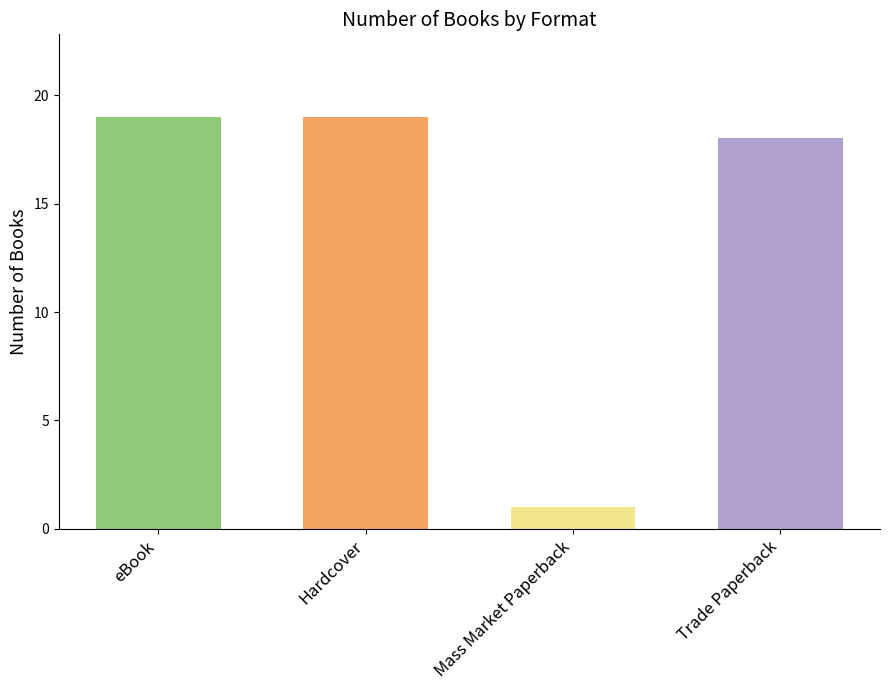

Where is the data nearest to the value 10?

Trade Paperback